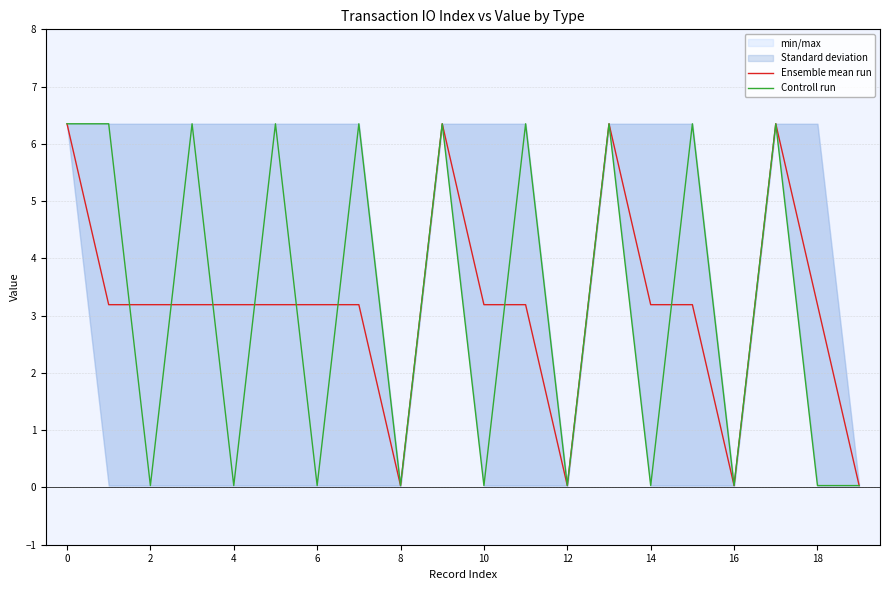

What is the label of the 2nd point from the right?

18